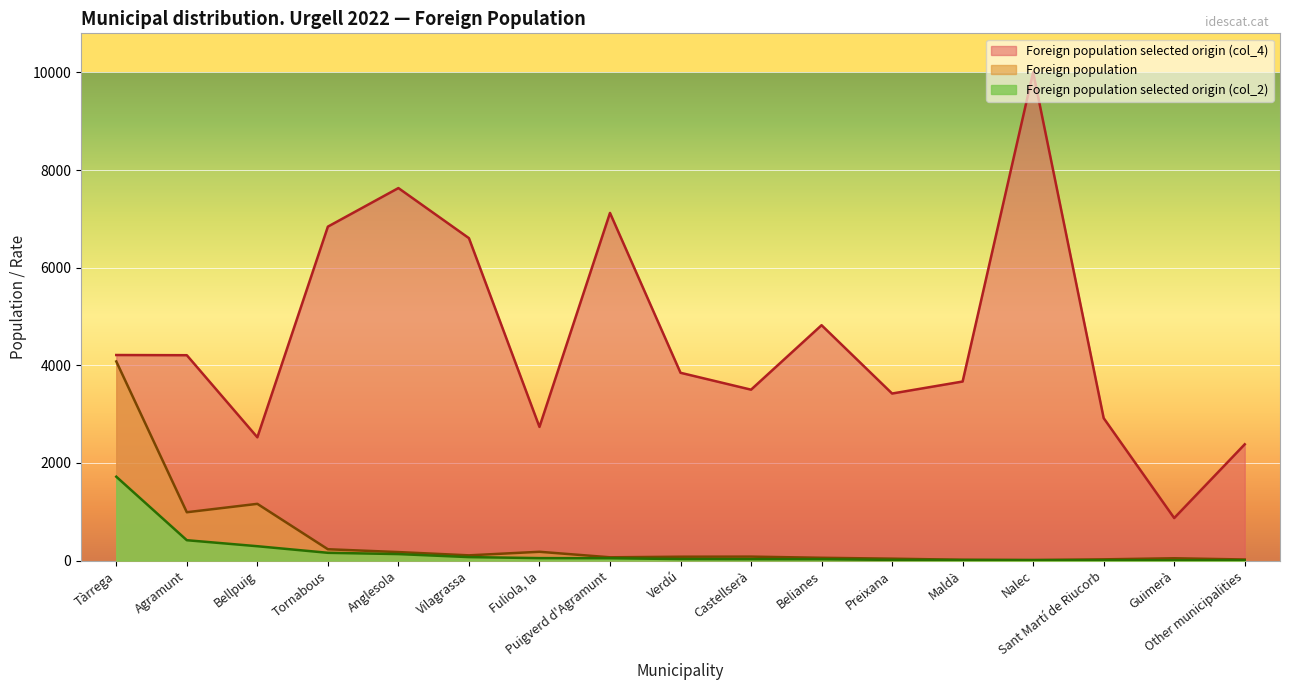

Which category has the highest value in the Foreign population selected origin (col_4) series?

Nalec